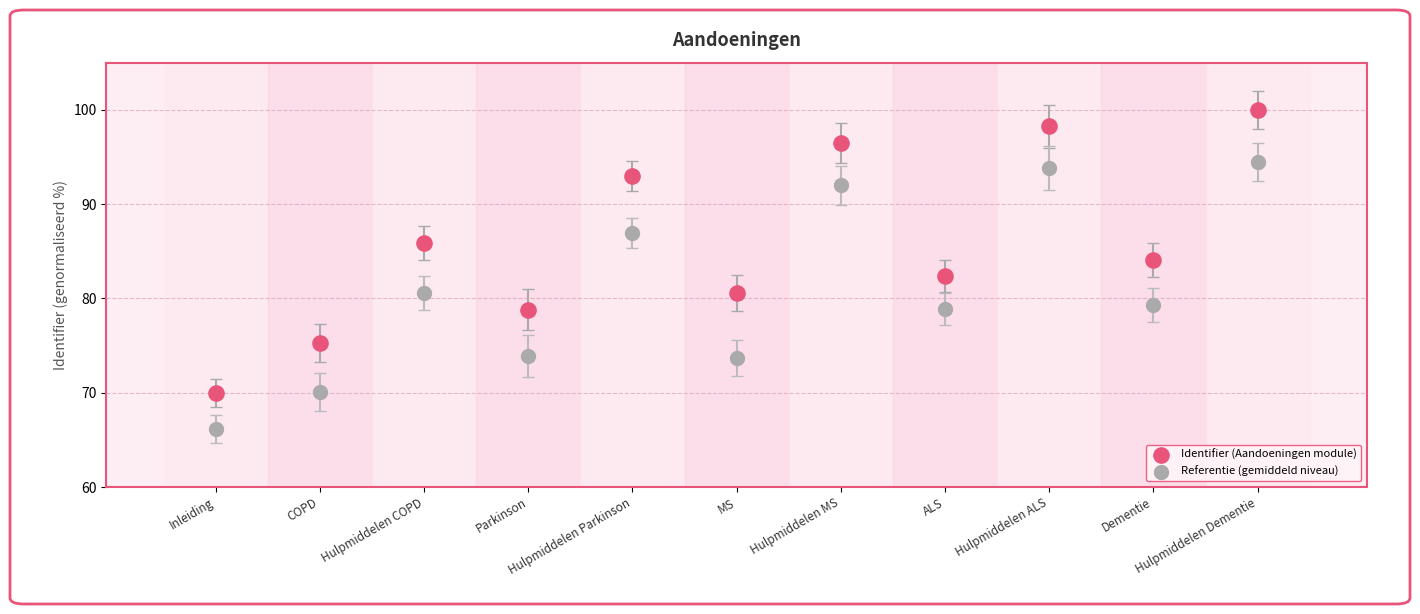

Which series reaches the minimum Y coordinate?

Referentie (gemiddeld niveau)